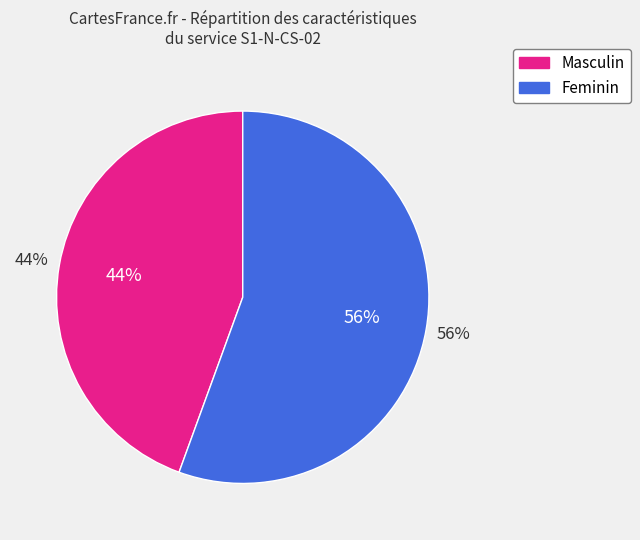

Is it true that Mensual is 42% of the pie?

False